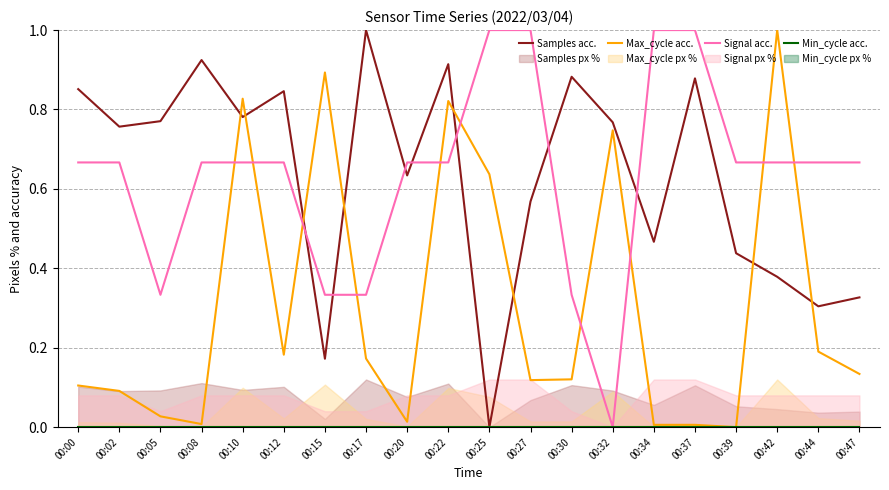

Reading left to right, list all the values displayed in this chart.

Samples acc.: 00:00=0.9	00:02=0.8	00:05=0.8	00:08=0.9	00:10=0.8	00:12=0.8	00:15=0.2	00:17=1.0	00:20=0.6	00:22=0.9	00:25=0.0	00:27=0.6	00:30=0.9	00:32=0.8	00:34=0.5	00:37=0.9	00:39=0.4	00:42=0.4	00:44=0.3	00:47=0.3
Max_cycle acc.: 00:00=0.1	00:02=0.1	00:05=0.0	00:08=0.0	00:10=0.8	00:12=0.2	00:15=0.9	00:17=0.2	00:20=0.0	00:22=0.8	00:25=0.6	00:27=0.1	00:30=0.1	00:32=0.7	00:34=0.0	00:37=0.0	00:39=0.0	00:42=1.0	00:44=0.2	00:47=0.1
Signal acc.: 00:00=0.7	00:02=0.7	00:05=0.3	00:08=0.7	00:10=0.7	00:12=0.7	00:15=0.3	00:17=0.3	00:20=0.7	00:22=0.7	00:25=1.0	00:27=1.0	00:30=0.3	00:32=0.0	00:34=1.0	00:37=1.0	00:39=0.7	00:42=0.7	00:44=0.7	00:47=0.7
Min_cycle acc.: 00:00=0.0	00:02=0.0	00:05=0.0	00:08=0.0	00:10=0.0	00:12=0.0	00:15=0.0	00:17=0.0	00:20=0.0	00:22=0.0	00:25=0.0	00:27=0.0	00:30=0.0	00:32=0.0	00:34=0.0	00:37=0.0	00:39=0.0	00:42=0.0	00:44=0.0	00:47=0.0